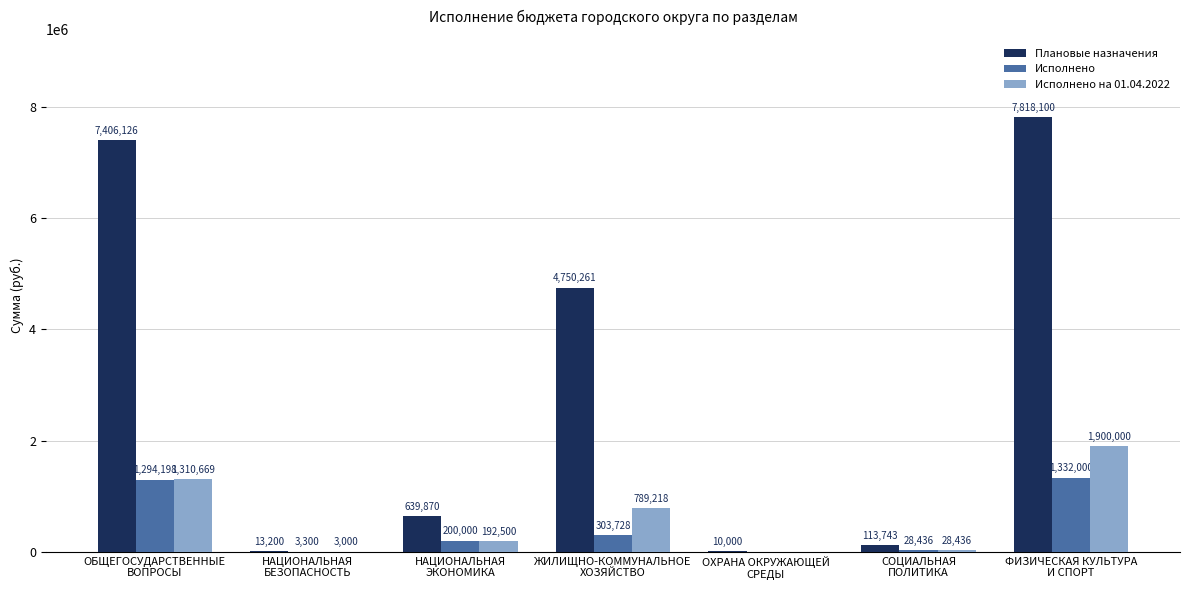

What is the highest value of the Плановые назначения series?

7818100.0